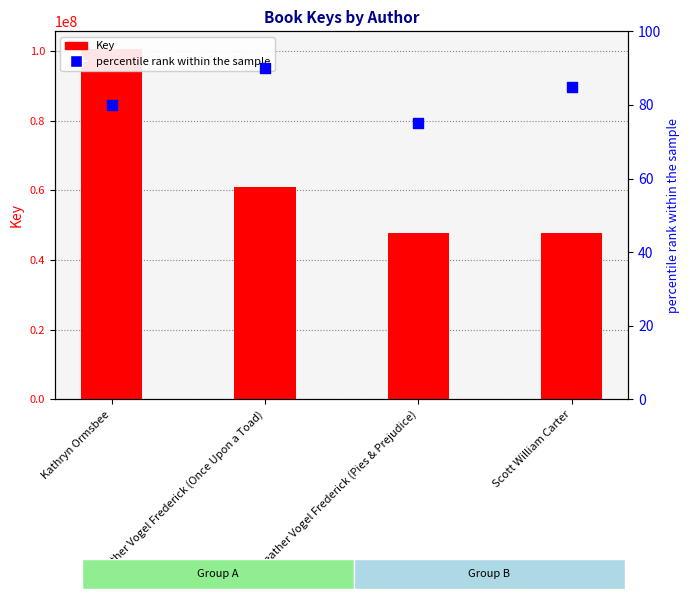

Which series contains the highest Y value?

Key